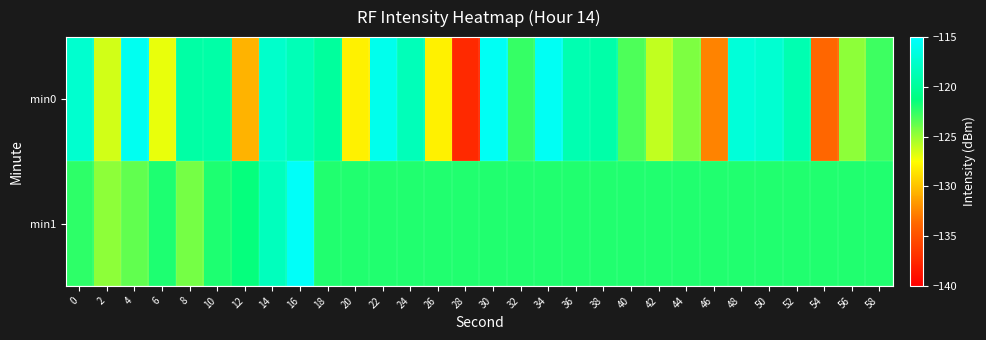

What is the total value across all series at 48?

-239.0